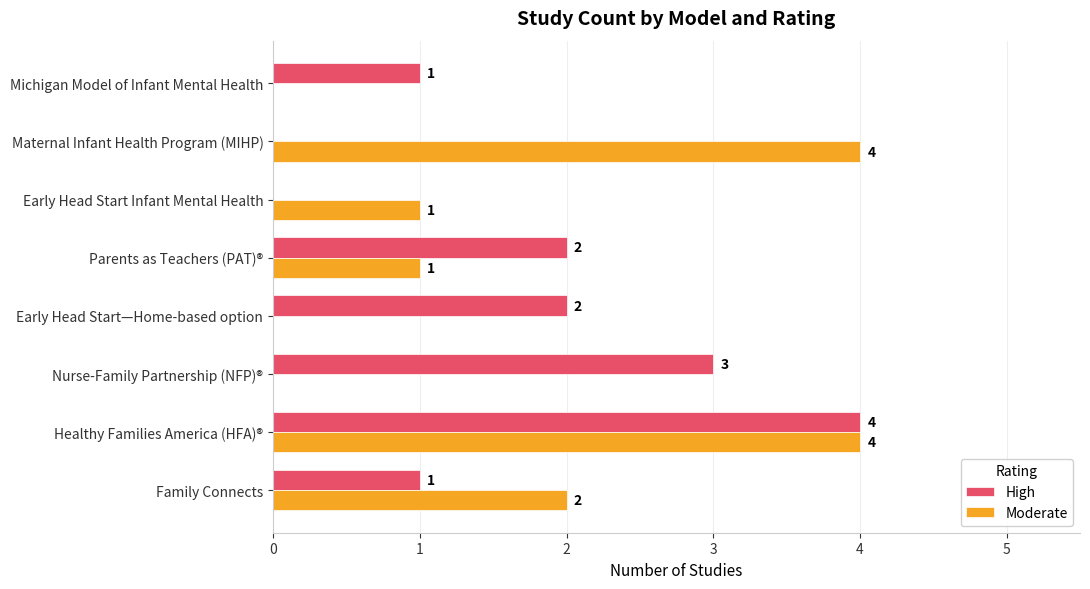

At which label does High reach its peak?

Healthy Families America (HFA)®